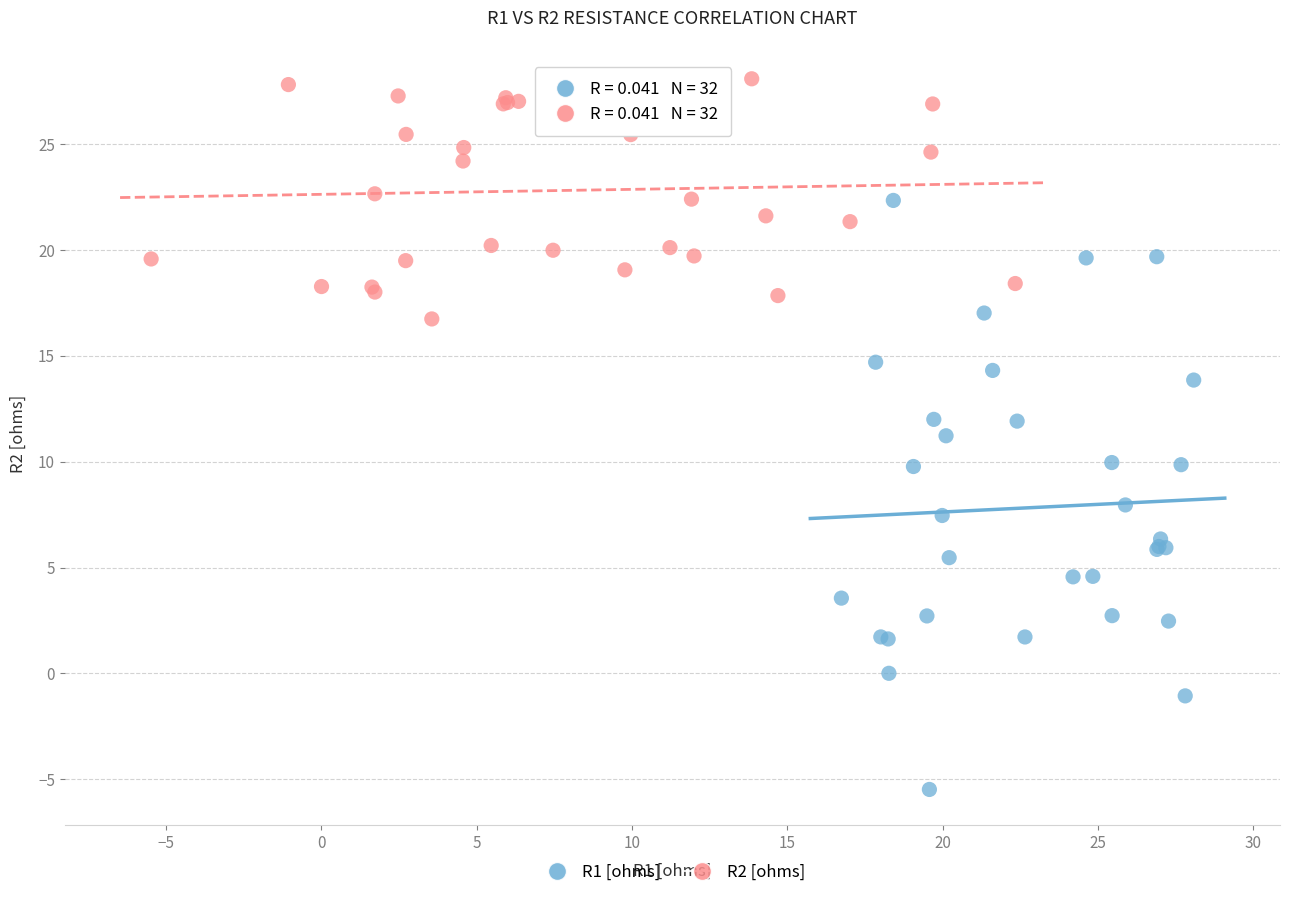

Which series reaches the maximum Y coordinate?

R2 [ohms]